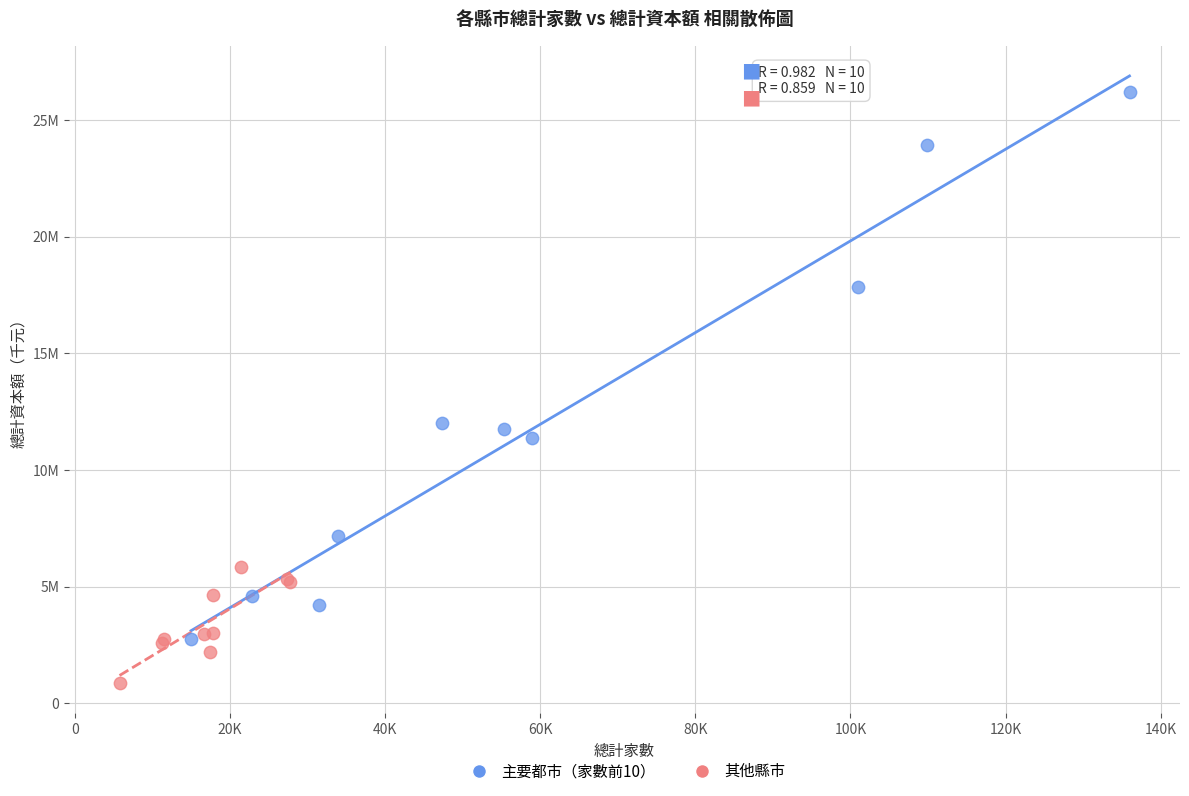

Which series contains the lowest Y value?

其他縣市